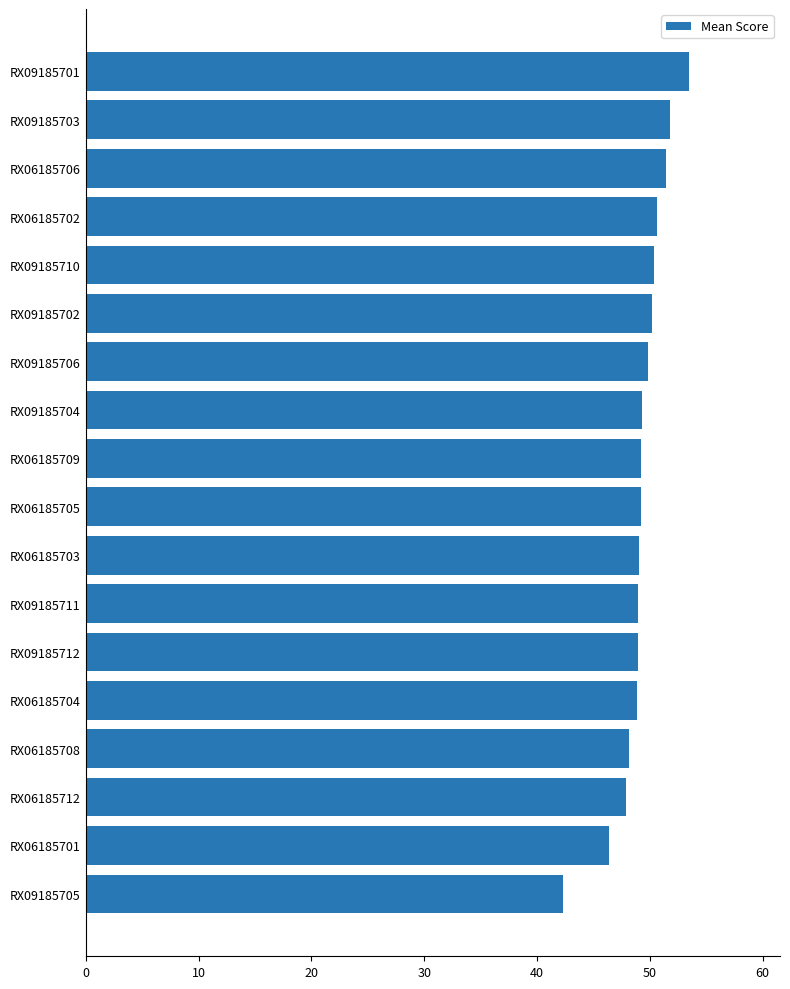

How many bars are there in total?

18